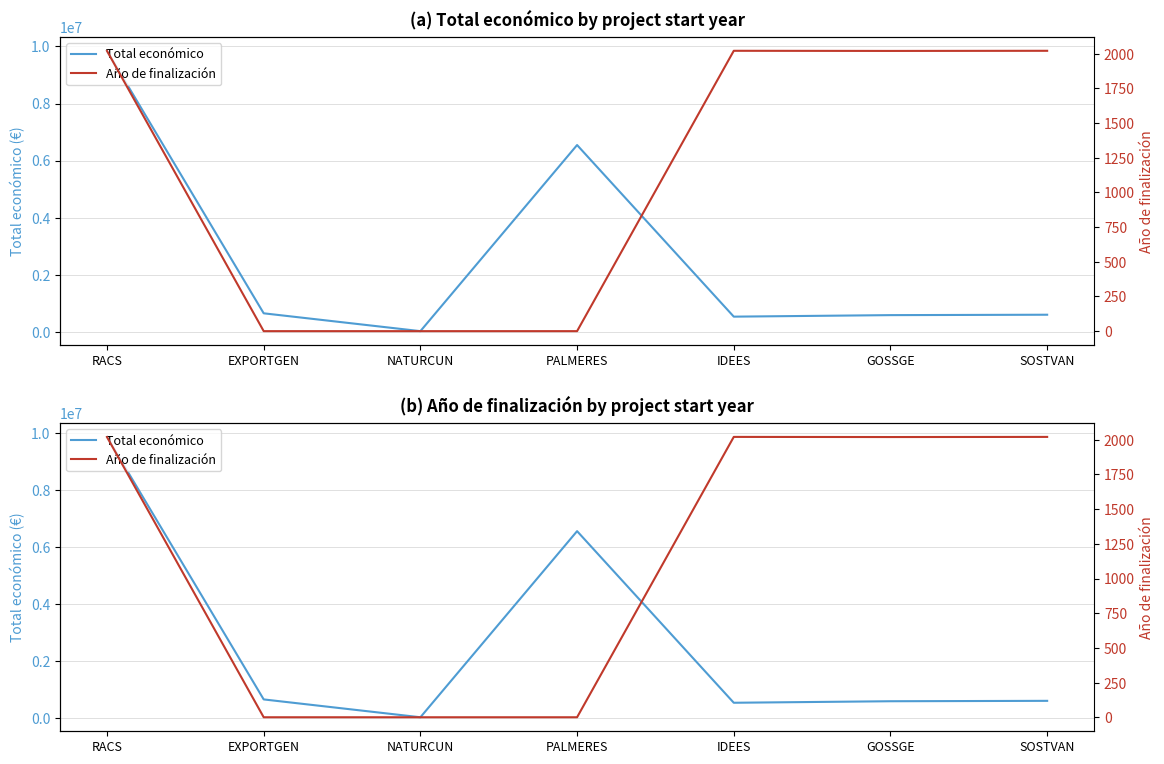

At how many categories does at least one series exceed 6278619?

2